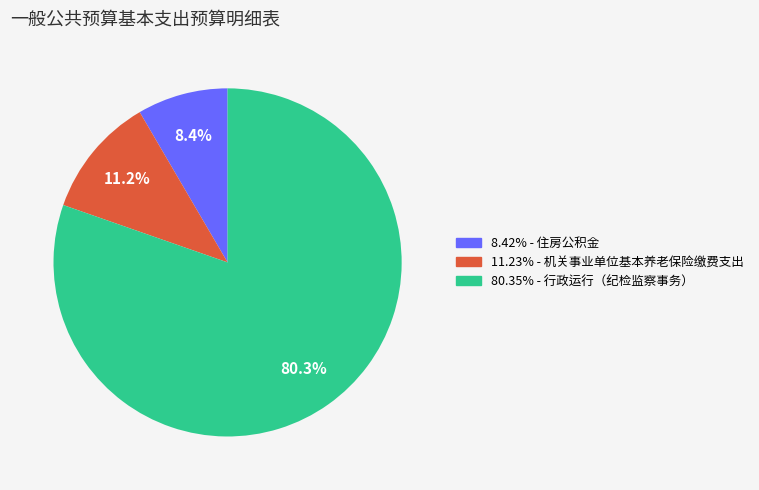

Is there any slice that represents more than half of the pie?

Yes